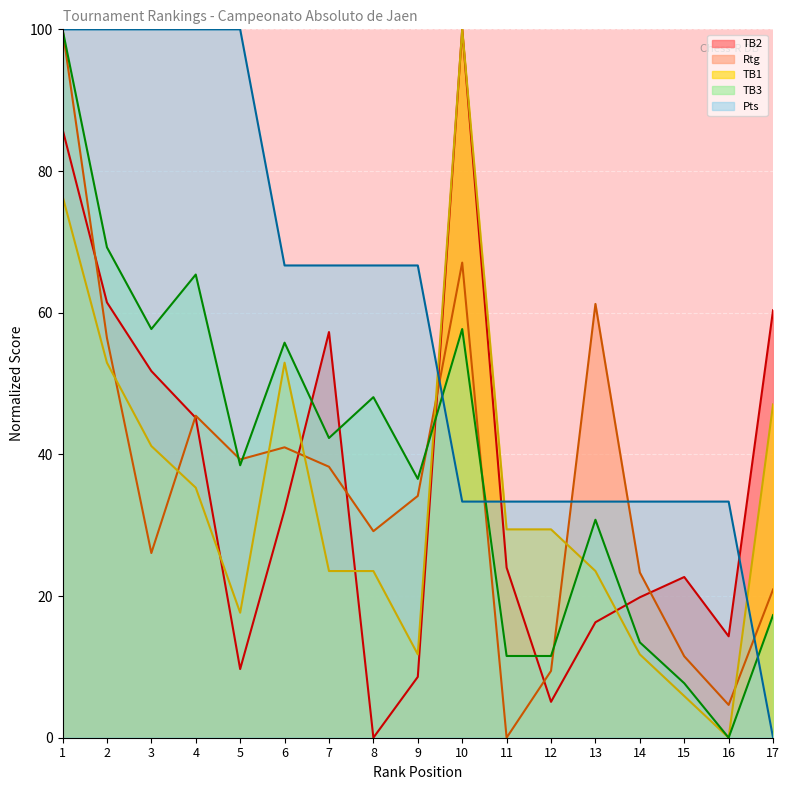

Which series has the largest total across all categories?

Pts